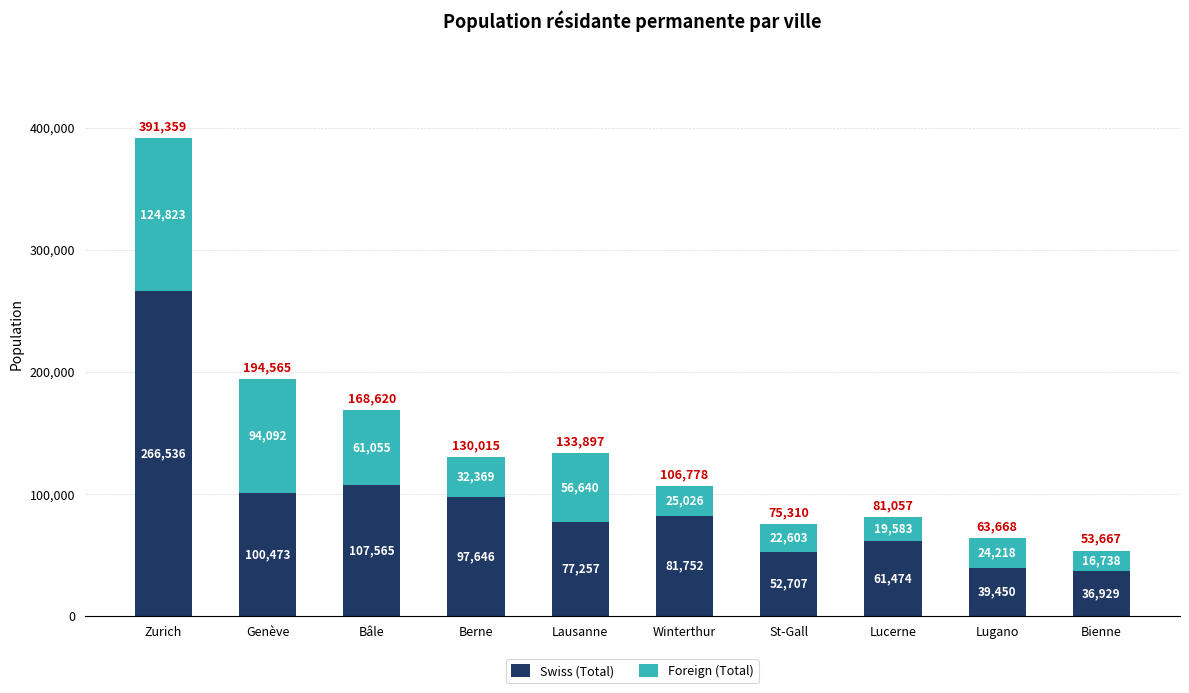

At which label does Swiss (Total) reach its peak?

Zurich